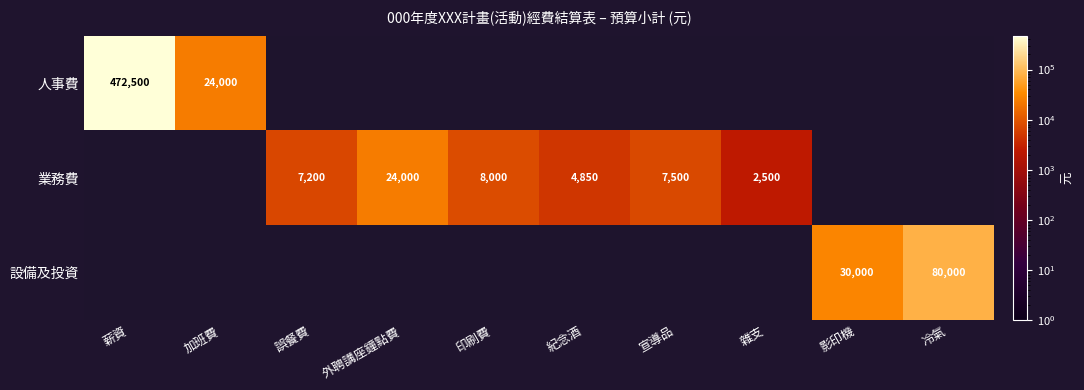

Is it true that 業務費 equals 7200 at 誤餐費?

True